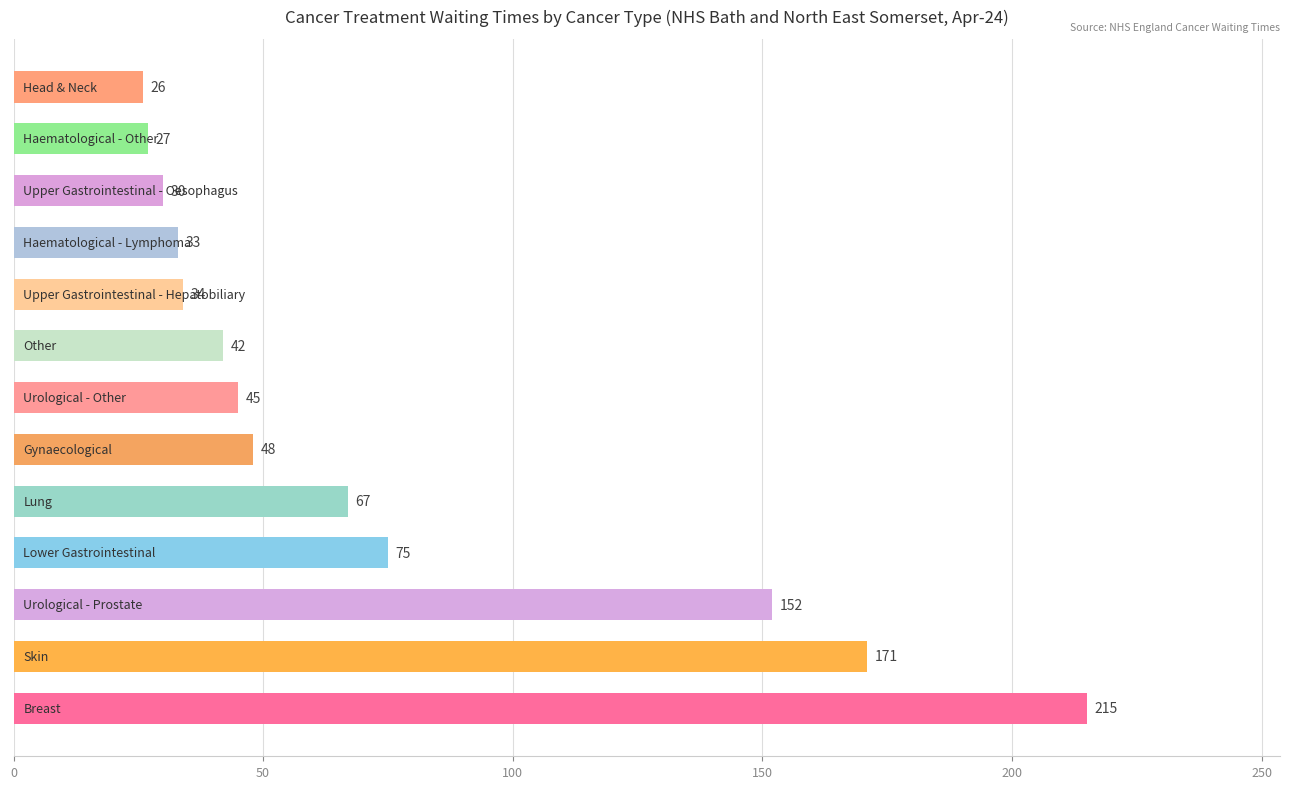

How many bars are there in total?

13